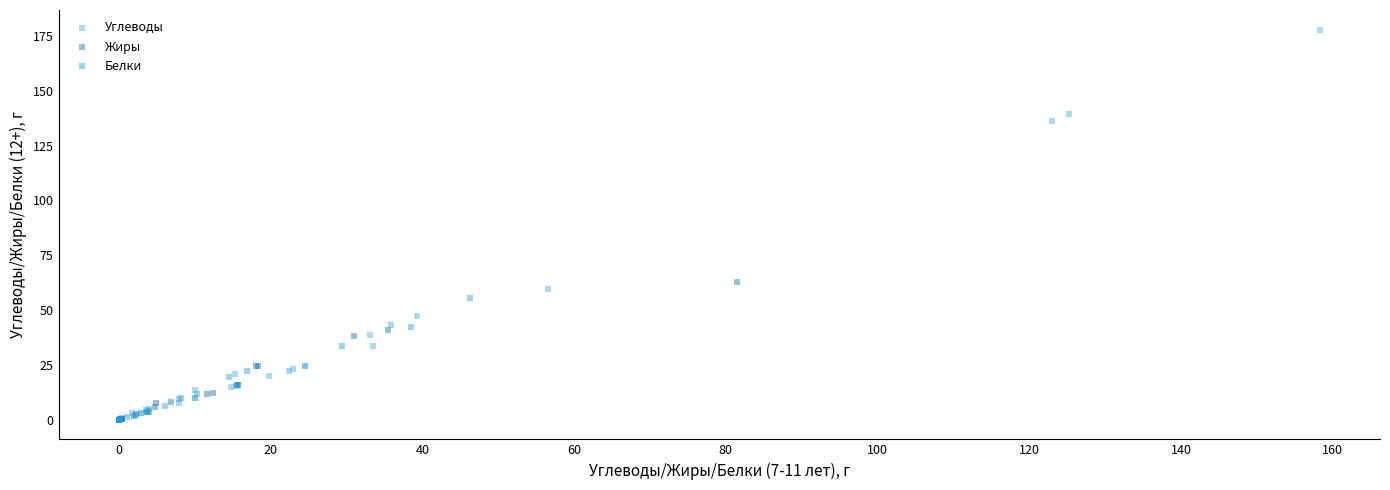

Which series reaches the maximum Y coordinate?

Углеводы